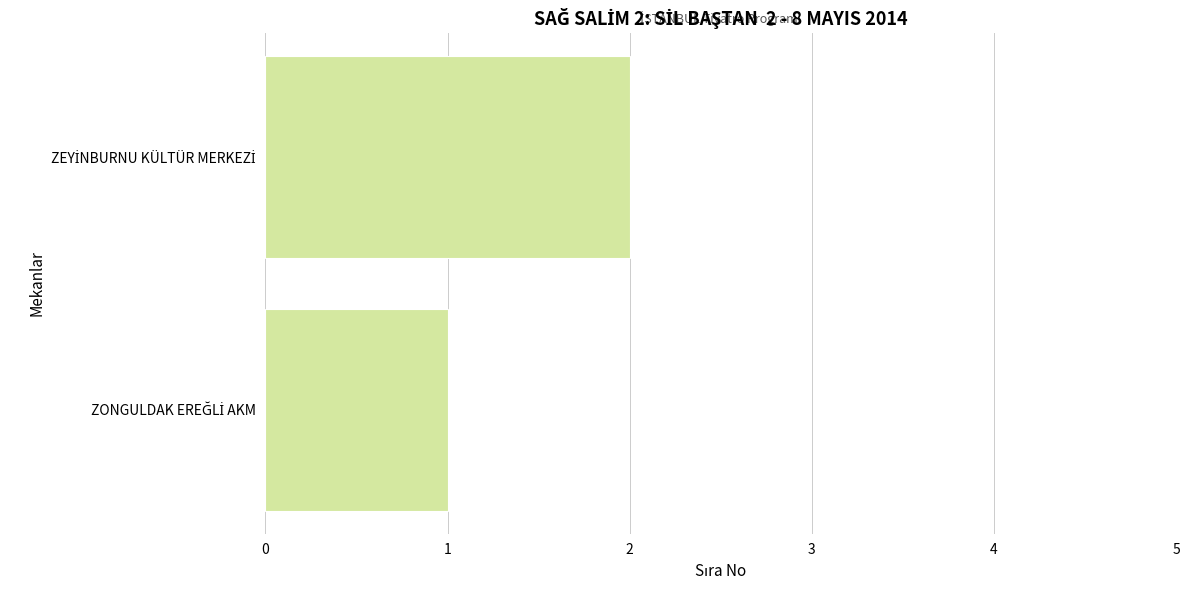

Reading bottom to top, extract all data points from this chart.

1	2